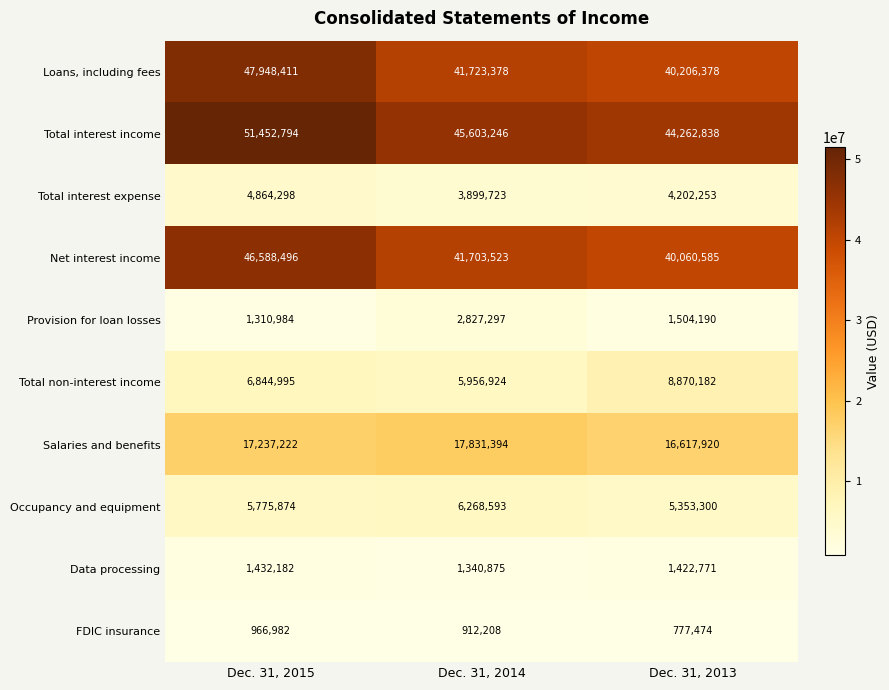

At how many categories does at least one series exceed 32369785?

3